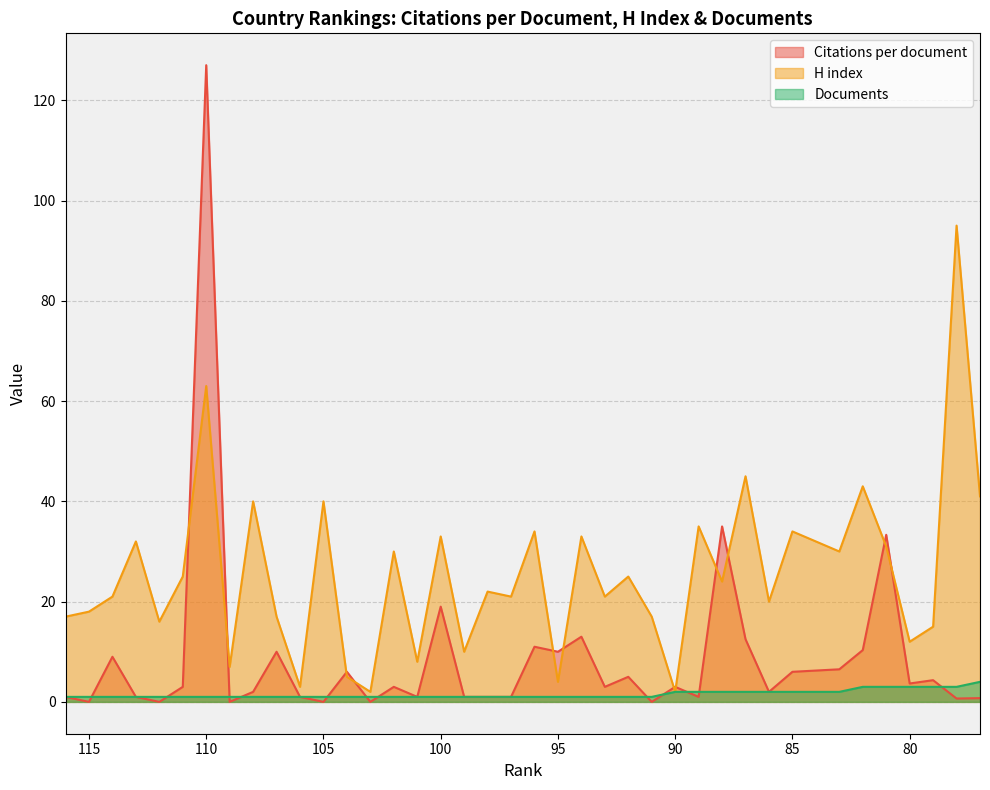

Does the chart have visible grid lines?

Yes